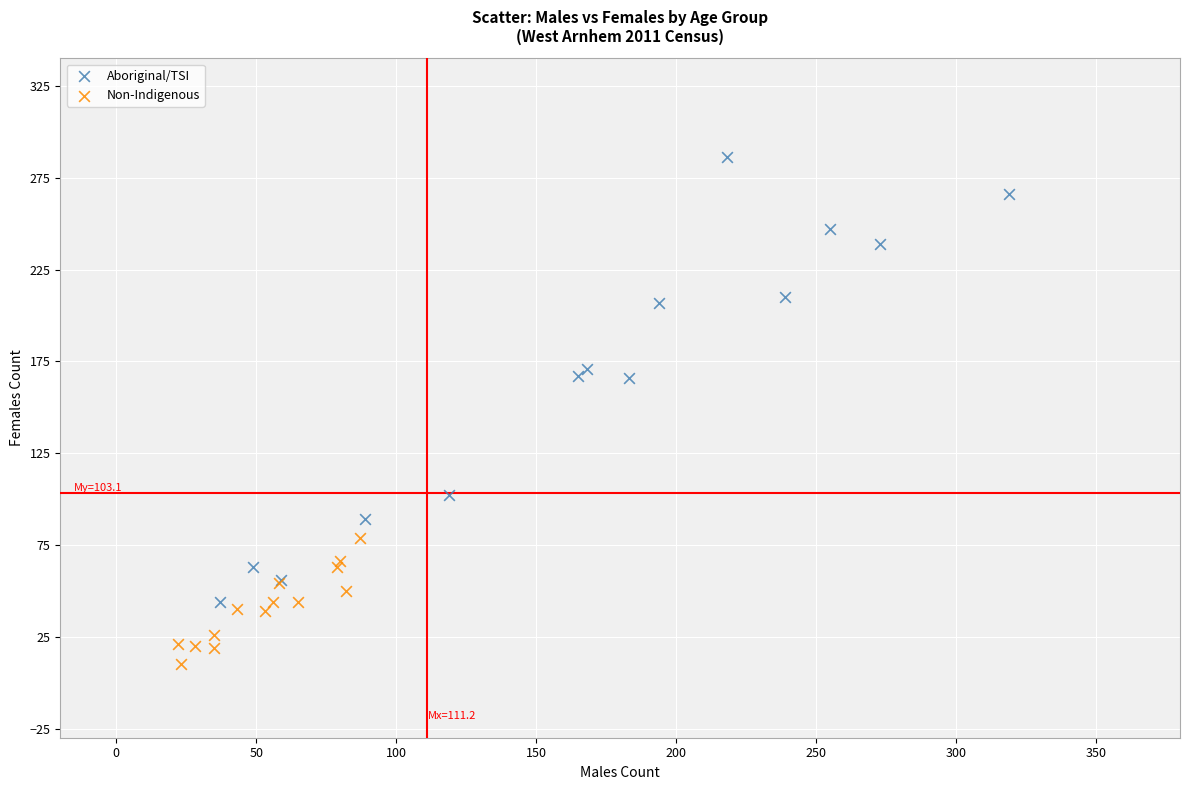

Which series has the largest Y range (max minus min)?

Aboriginal/TSI